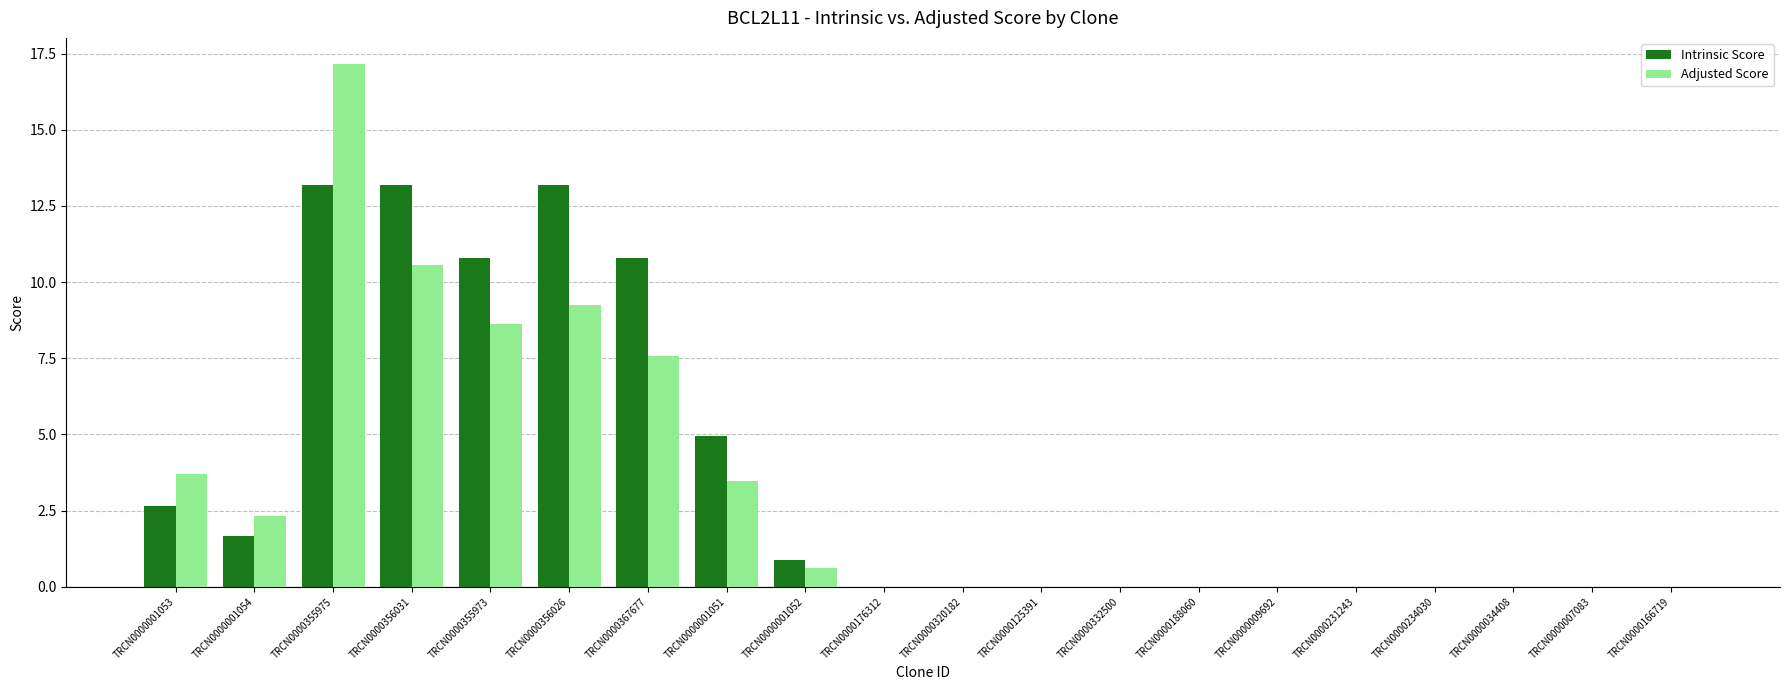

What is the total value across all series at TRCN0000356031?

23.8